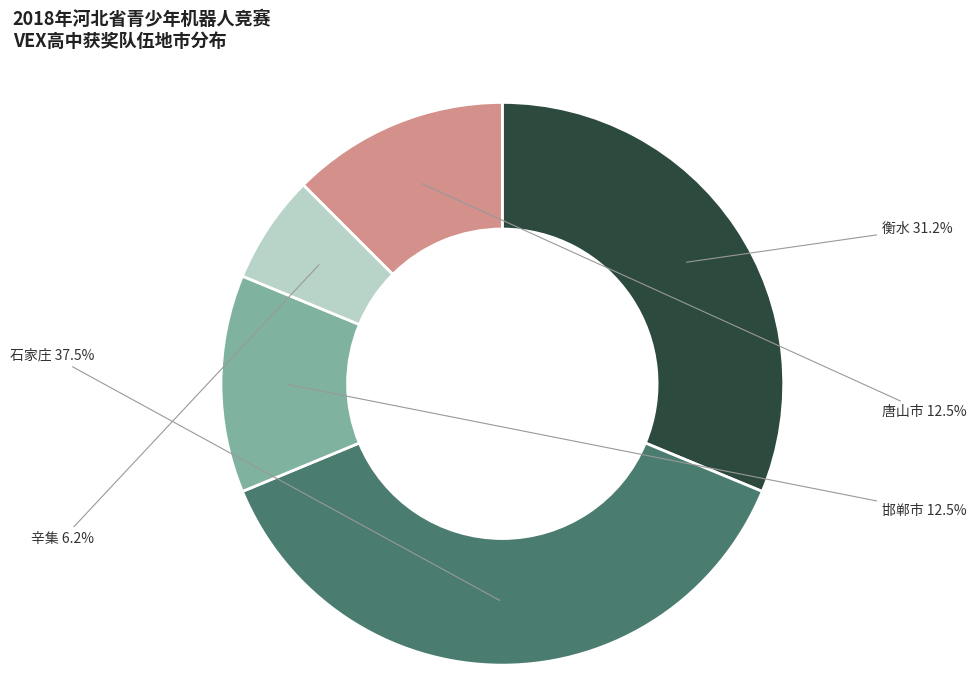

Is there any slice that represents more than half of the pie?

No